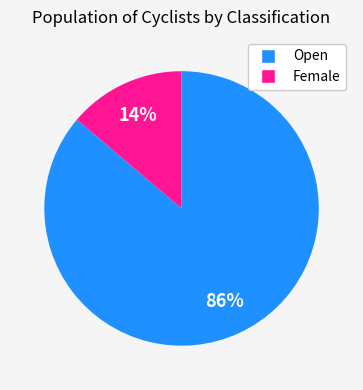

Which category has the smallest portion of the pie?

Female